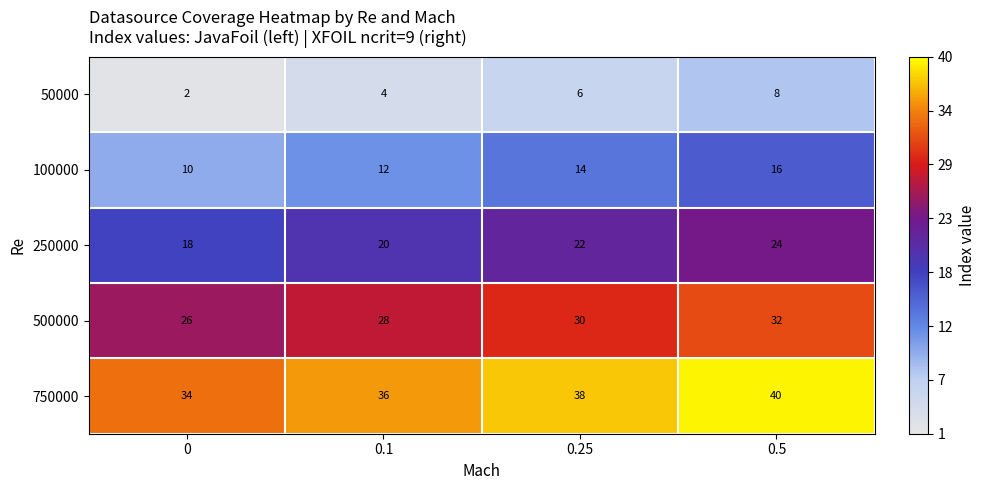

Reading left to right, list all the values displayed in this chart.

50000: 2	4	6	8
100000: 10	12	14	16
250000: 18	20	22	24
500000: 26	28	30	32
750000: 34	36	38	40